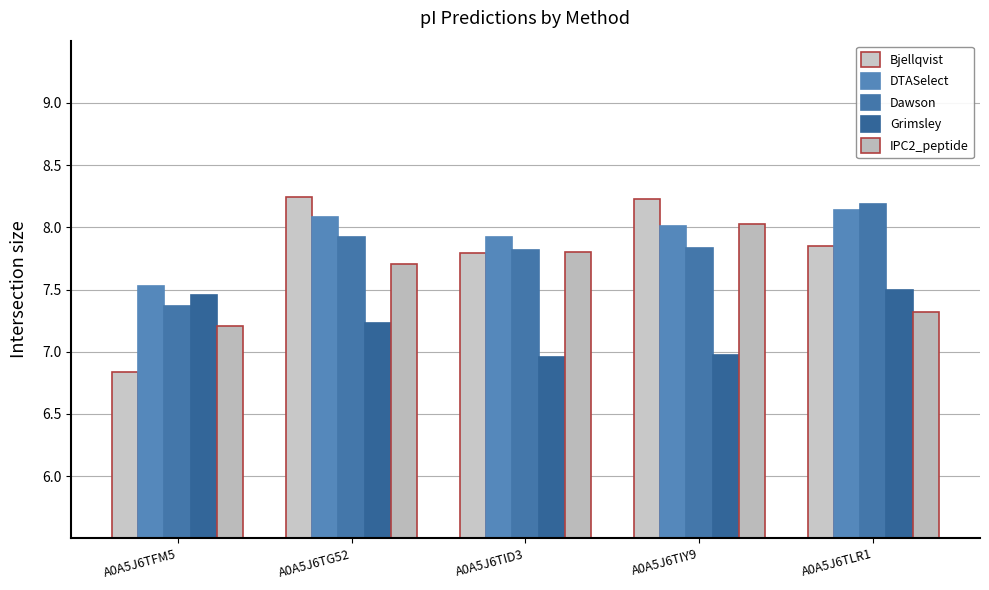

Reading left to right, list all the values displayed in this chart.

Bjellqvist: A0A5J6TFM5=6.8	A0A5J6TG52=8.2	A0A5J6TID3=7.8	A0A5J6TIY9=8.2	A0A5J6TLR1=7.8
DTASelect: A0A5J6TFM5=7.5	A0A5J6TG52=8.1	A0A5J6TID3=7.9	A0A5J6TIY9=8.0	A0A5J6TLR1=8.1
Dawson: A0A5J6TFM5=7.4	A0A5J6TG52=7.9	A0A5J6TID3=7.8	A0A5J6TIY9=7.8	A0A5J6TLR1=8.2
Grimsley: A0A5J6TFM5=7.5	A0A5J6TG52=7.2	A0A5J6TID3=7.0	A0A5J6TIY9=7.0	A0A5J6TLR1=7.5
IPC2_peptide: A0A5J6TFM5=7.2	A0A5J6TG52=7.7	A0A5J6TID3=7.8	A0A5J6TIY9=8.0	A0A5J6TLR1=7.3